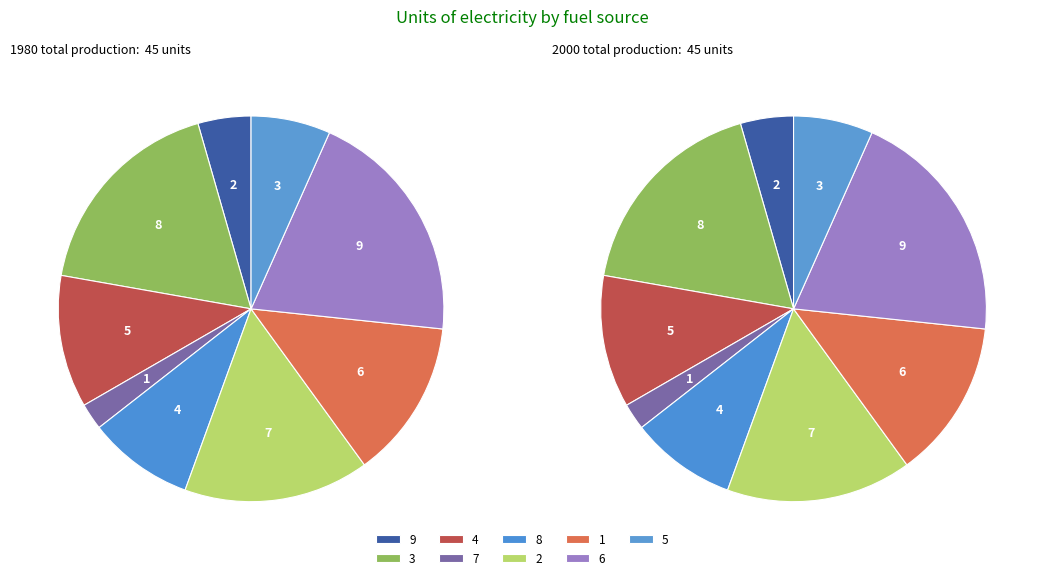

Between 4 and 6, which series saw the biggest shift?

values_1980